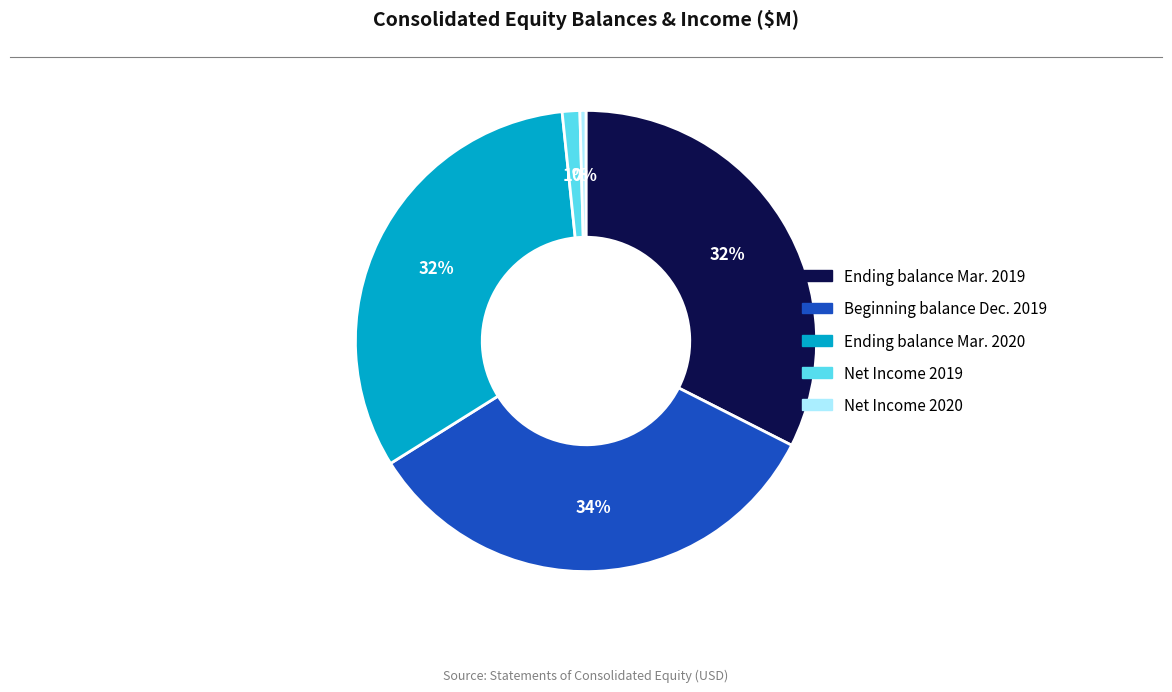

Which has a higher value, Ending balance Mar. 2020 or Beginning balance Dec. 2019?

Beginning balance Dec. 2019